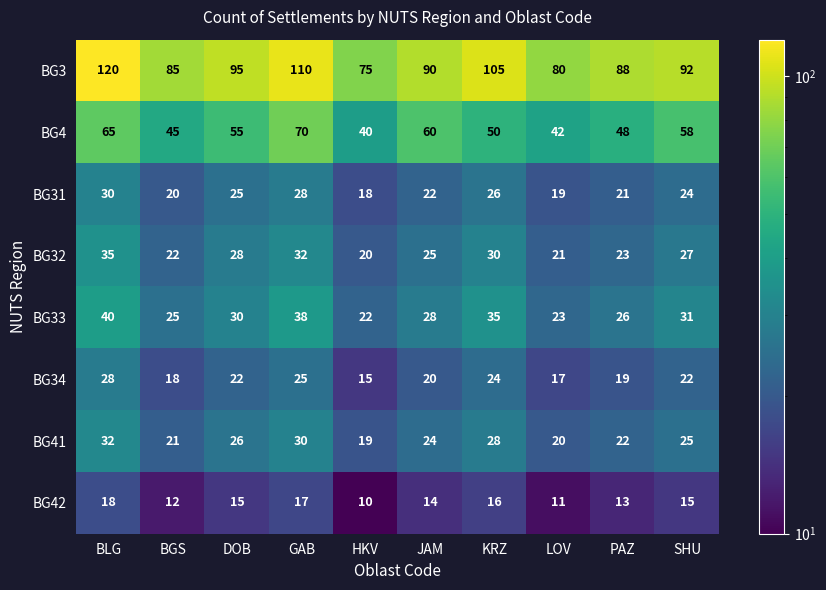

What is the sum of all BG3 values?

940